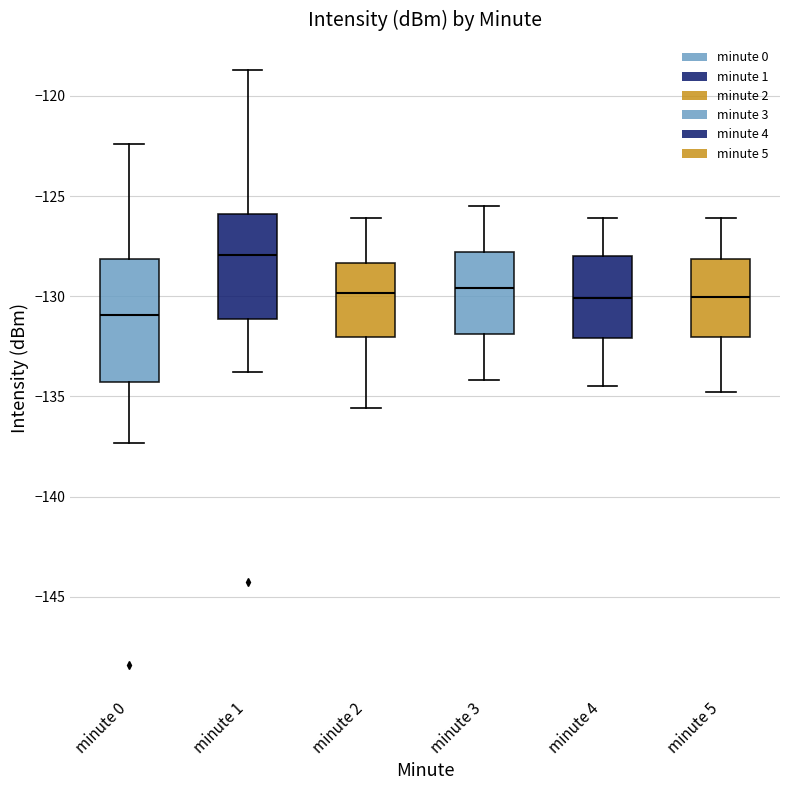

Which box has the highest median line?

minute 1